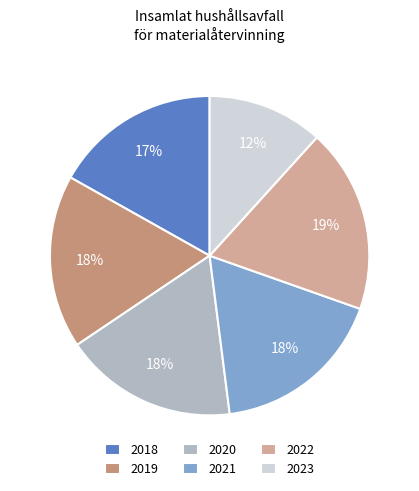

Approximately how many times larger is the value at 2022 compared to 2021?

1.1